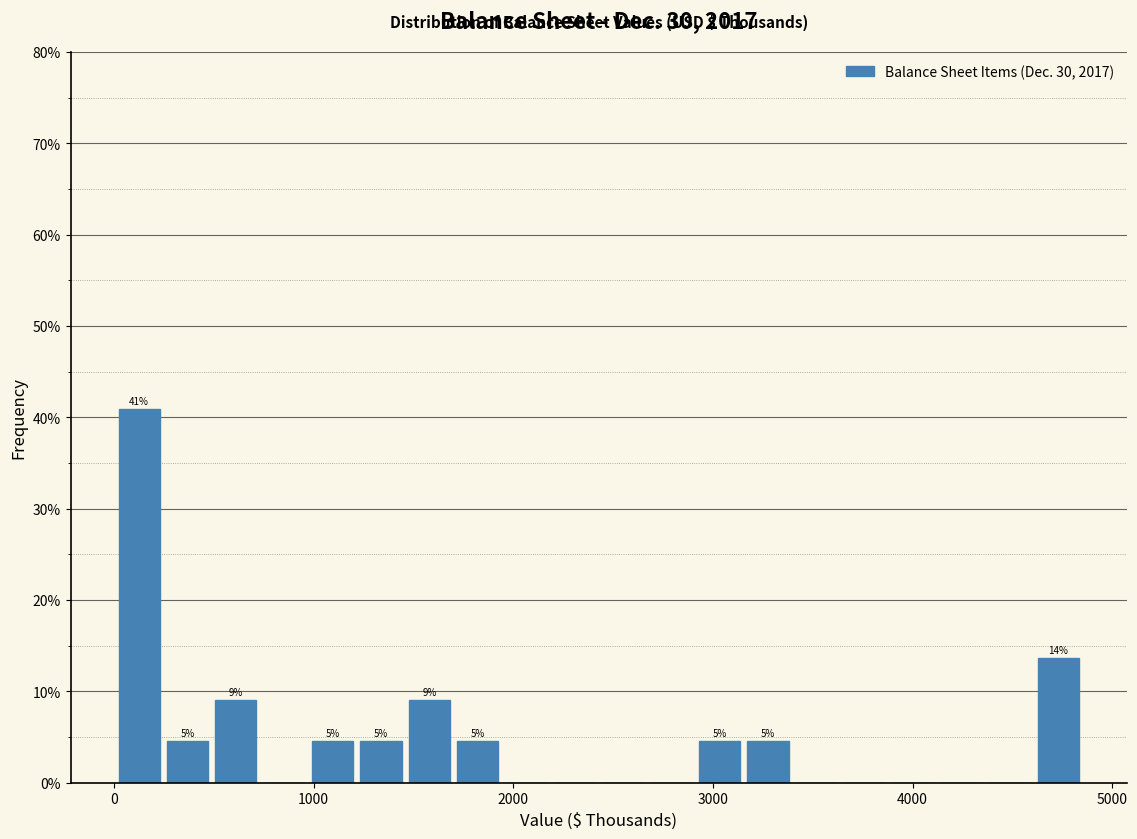

Around what value on the x-axis is the tallest bar? Give the approximate position of its centre, as read against the axis.

100